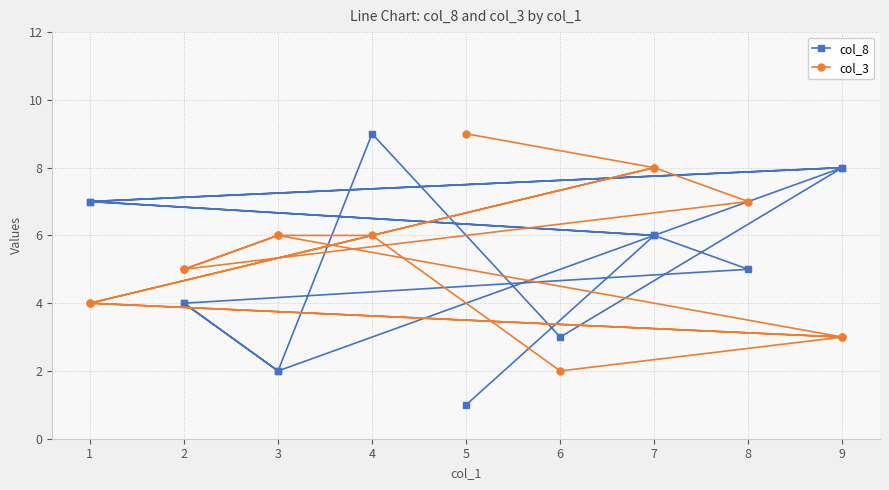

Rank the series by their average value, from lowest to highest.

col_8, col_3